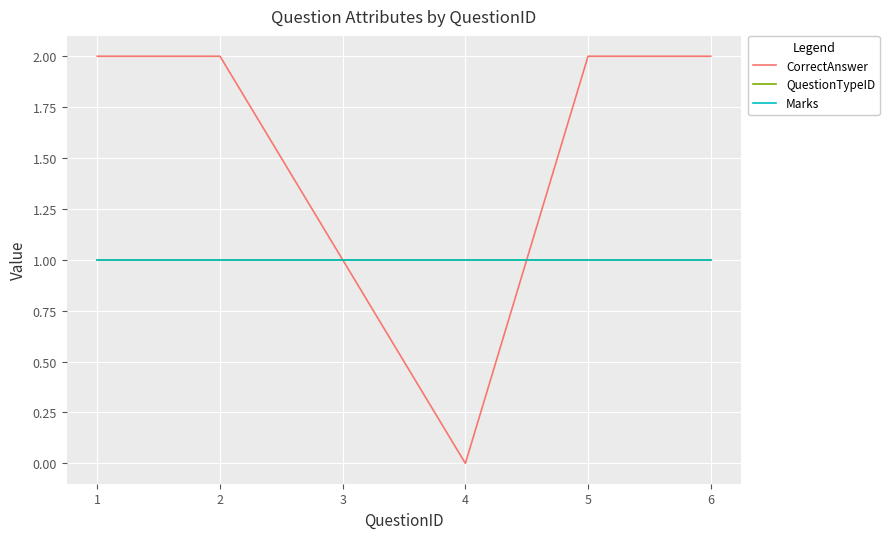

Which series ends up on top after the final intersection of Marks and CorrectAnswer?

CorrectAnswer